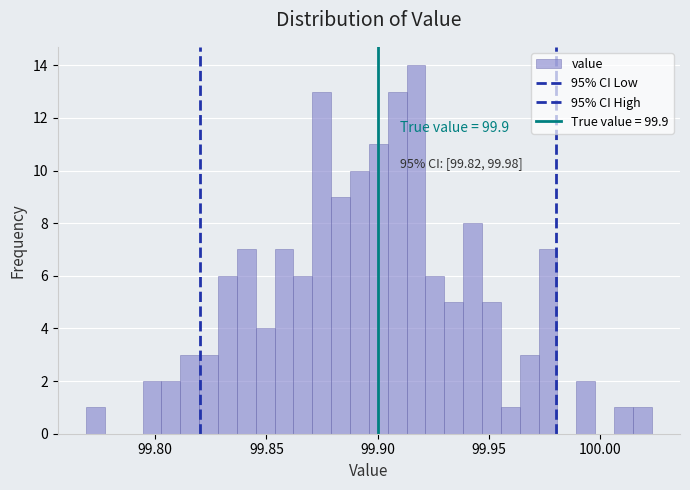

Read against the x-axis, roughly where is the centre of the tallest bar?

99.915